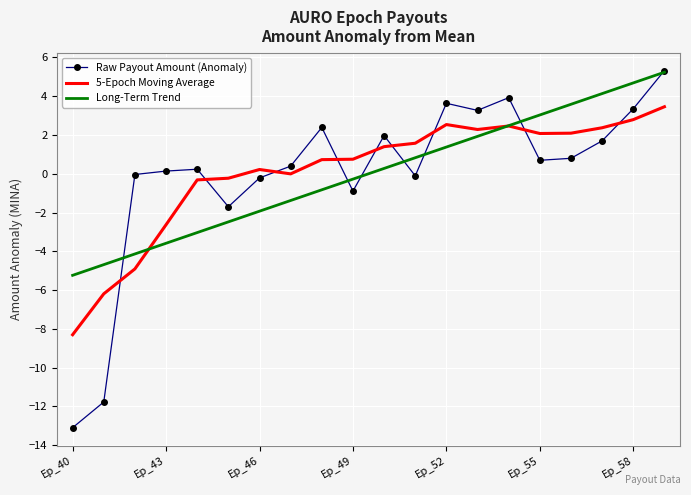

True or false: Raw Payout Amount (Anomaly) has more than 2 points higher than both neighbors.

True